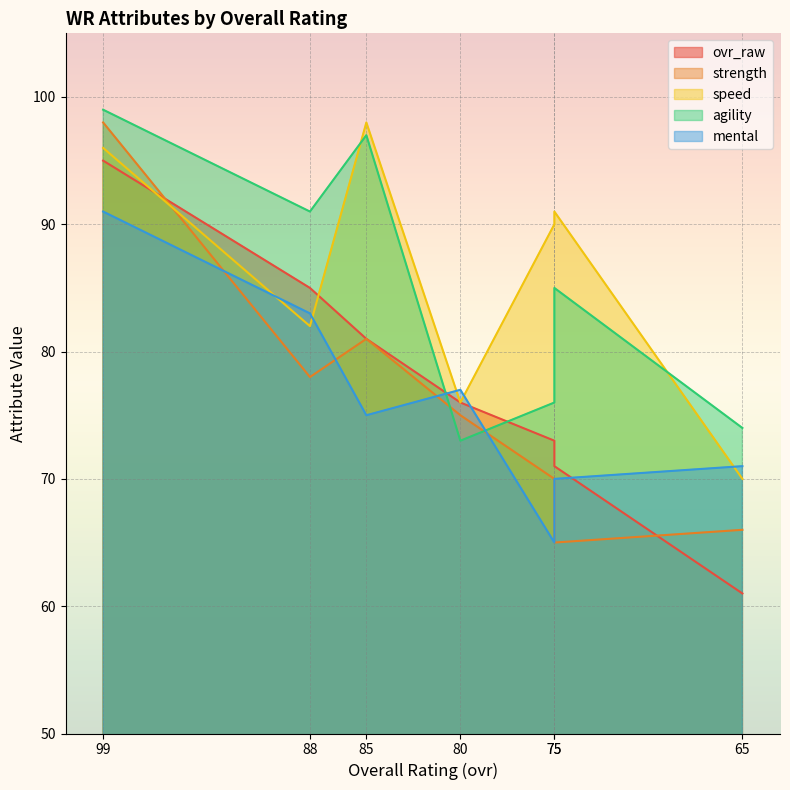

Where does the speed series first go above 90?

99